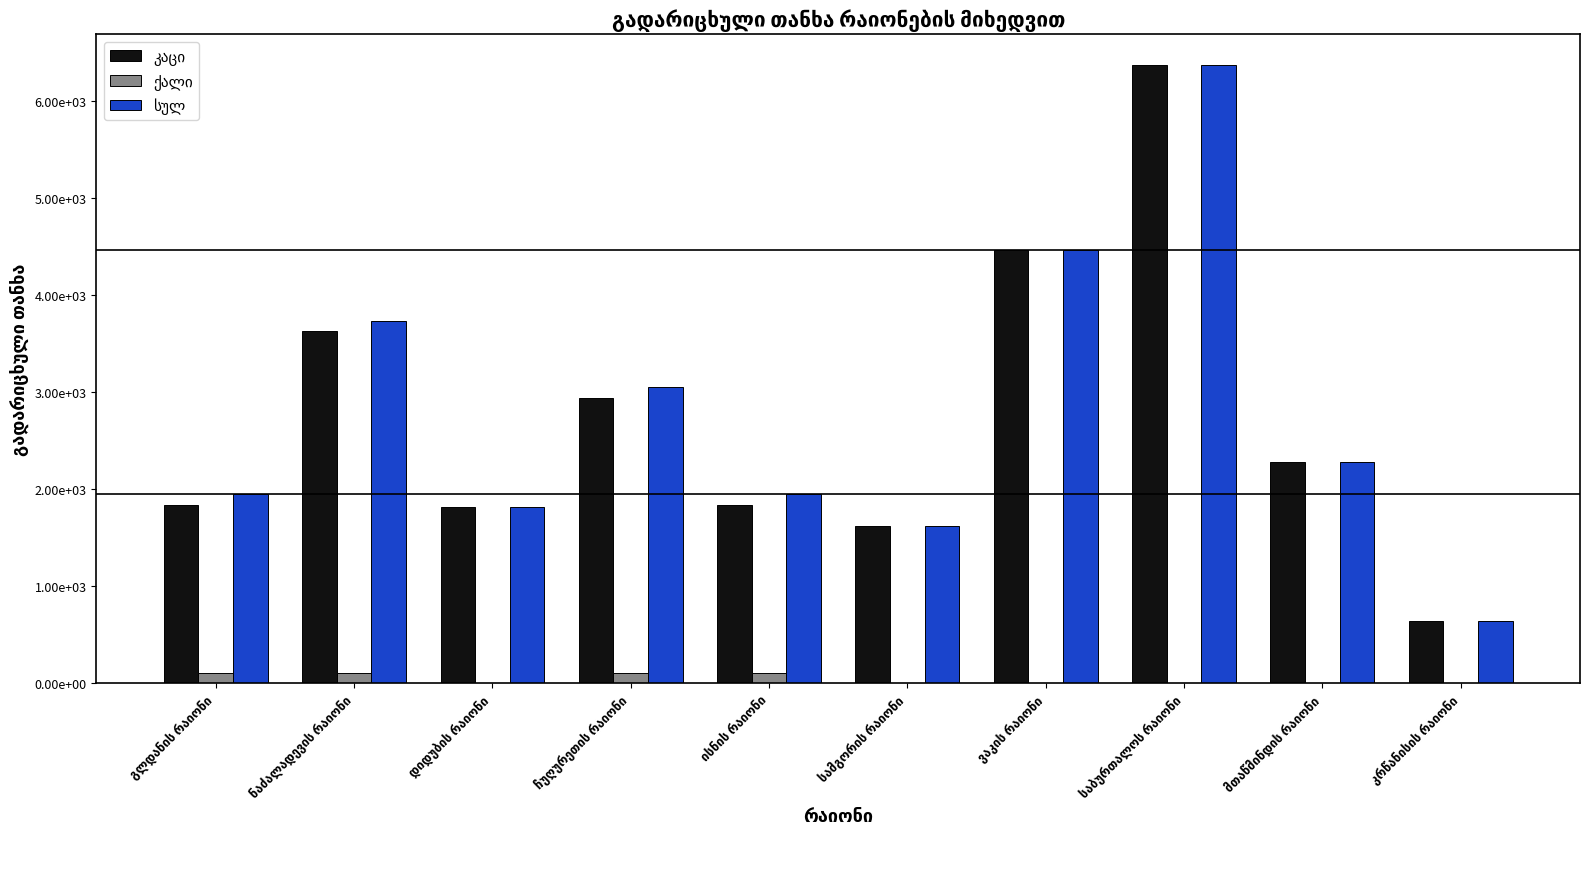

What is the difference between the highest and lowest values at კრწანისის რაიონი?

645.8